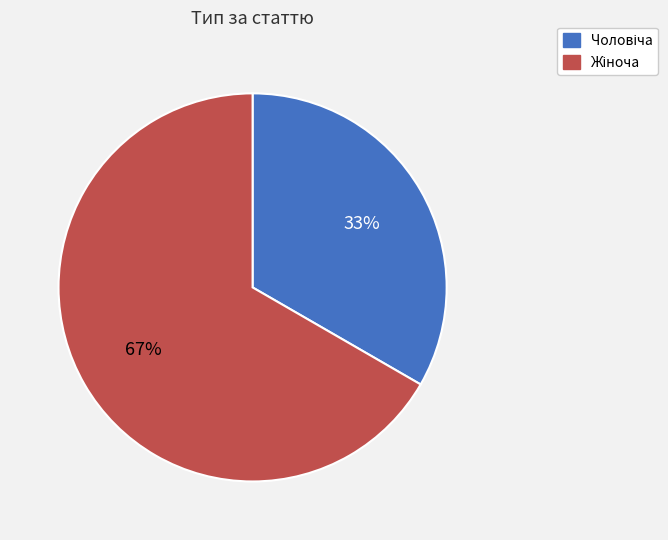

To the nearest percent, what is the average slice percentage?

50%